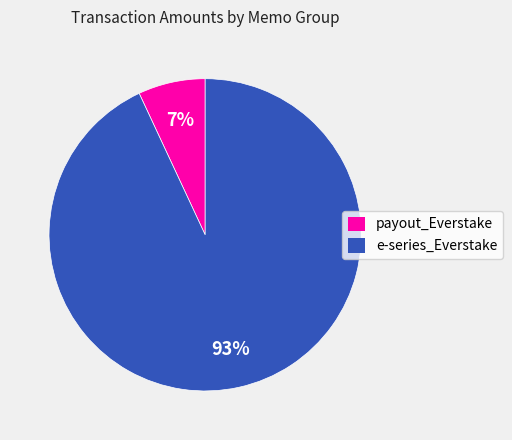

True or false: payout_Everstake accounts for 7% of the total.

True